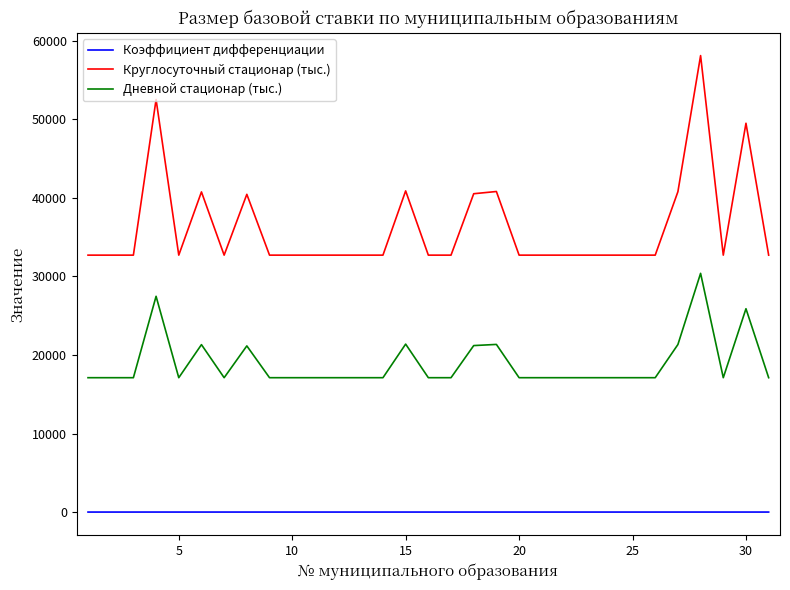

Which series has the largest total across all categories?

Круглосуточный стационар (тыс.)